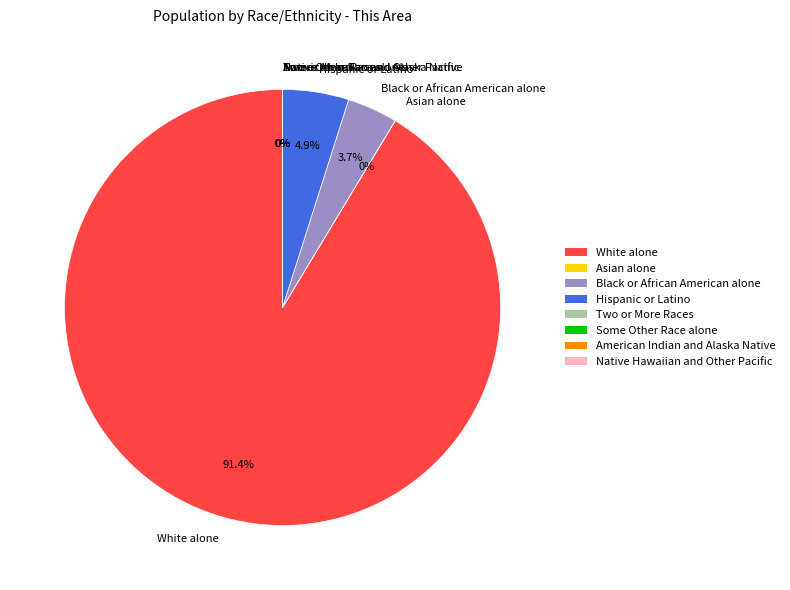

What is the largest slice in the pie chart?

White alone